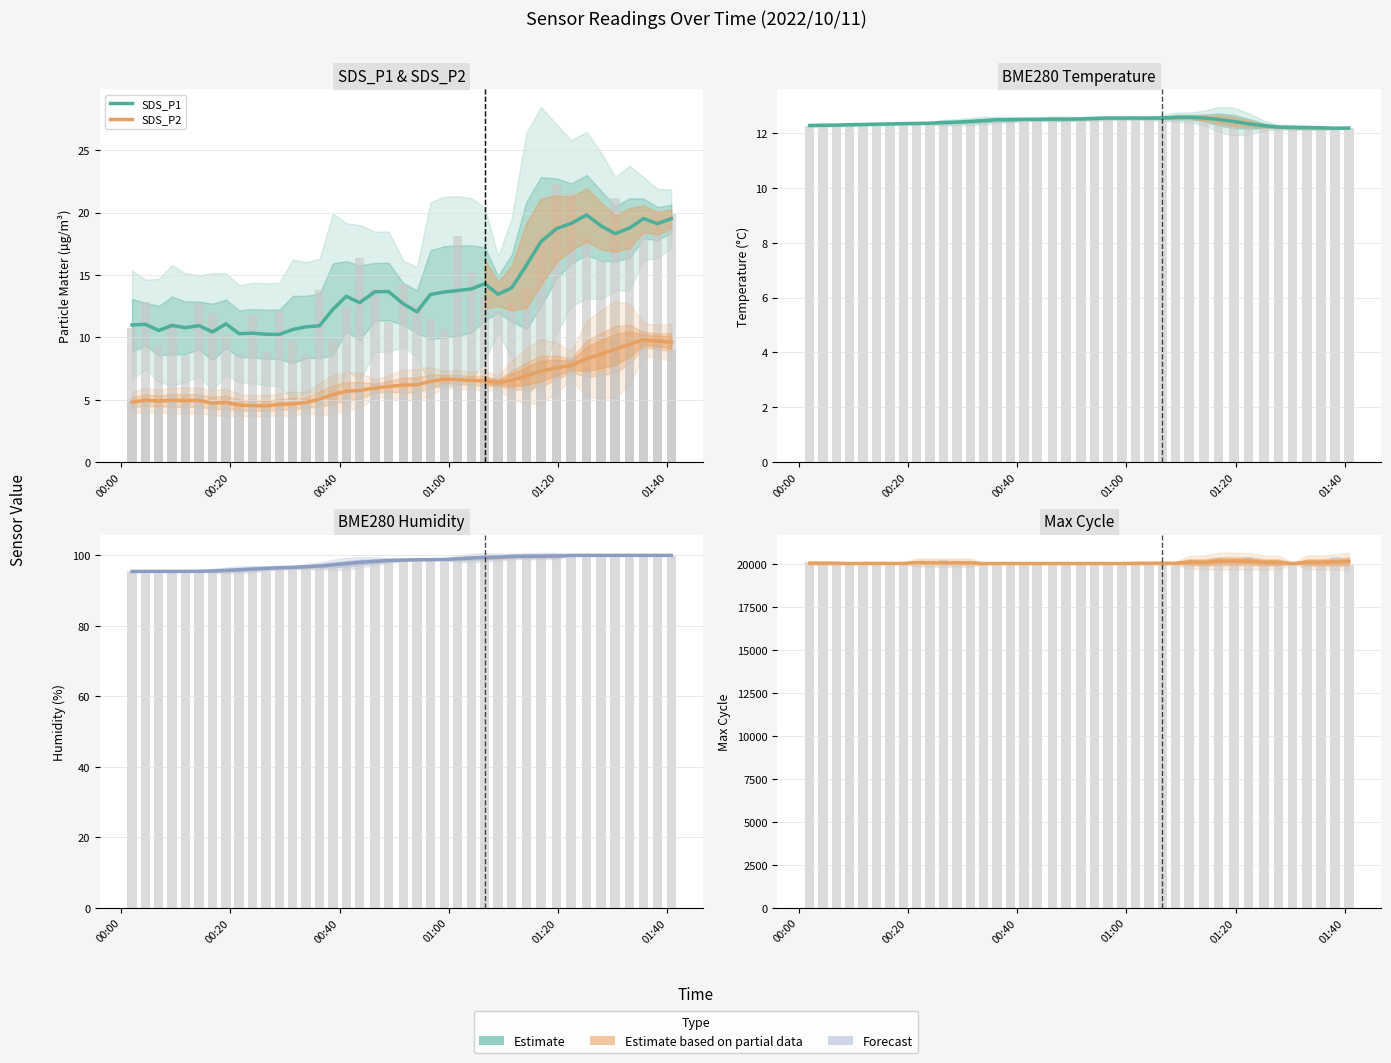

What is the minimum value shown in the chart?

4.5